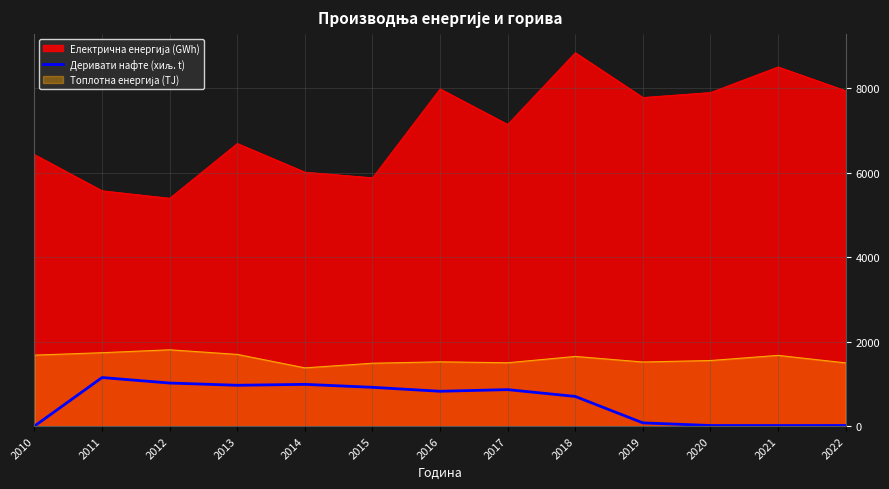

How many data points are less than 823?

6